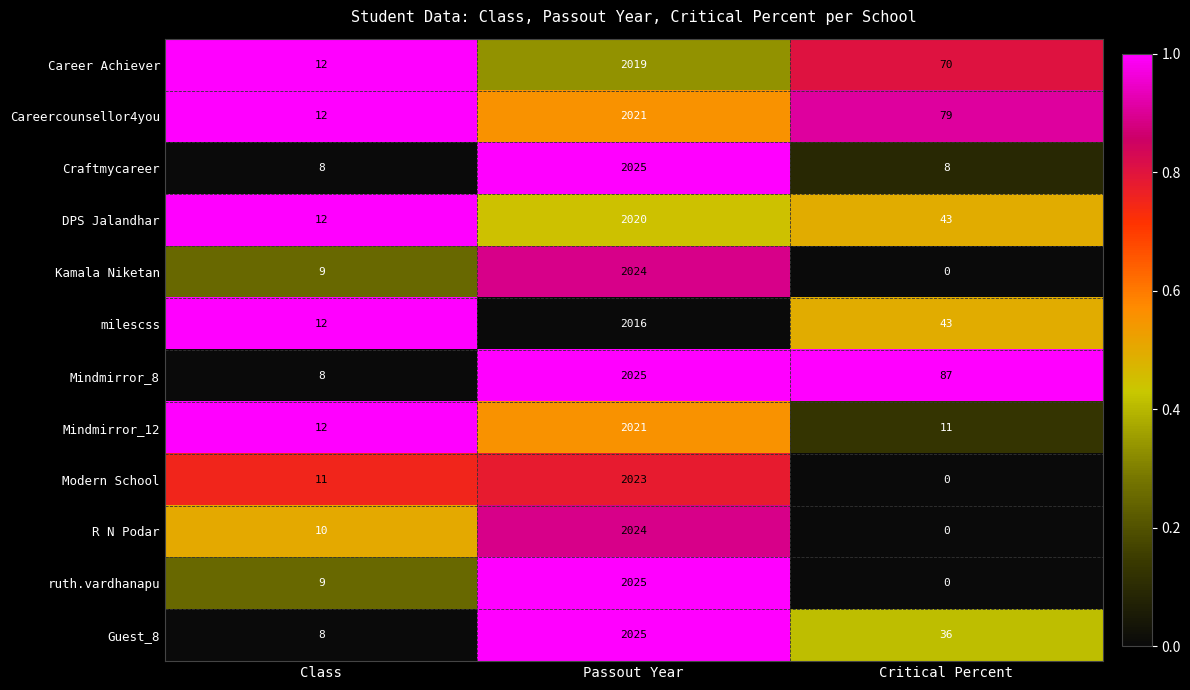

Between Passout Year and Critical Percent, which series saw the biggest shift?

ruth.vardhanapu